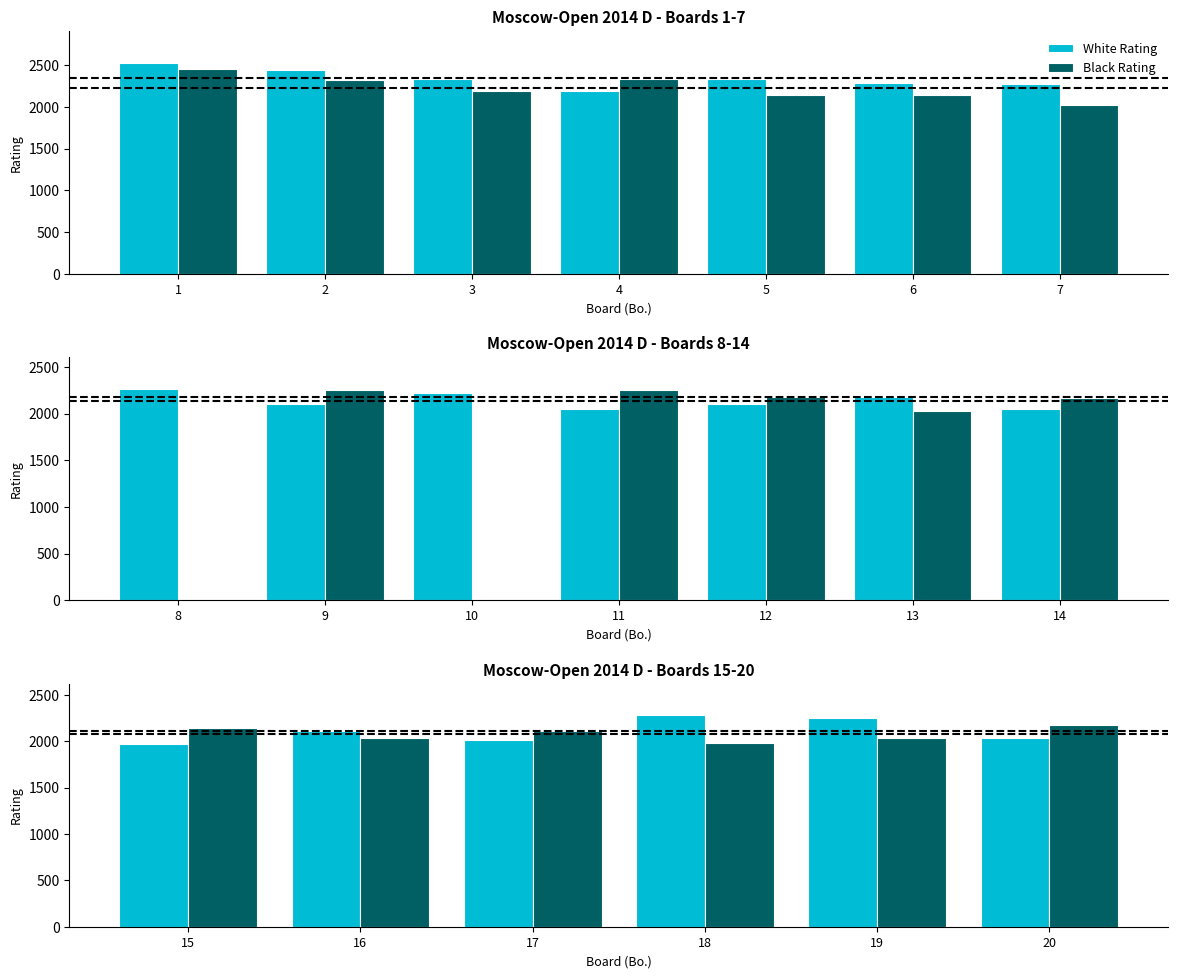

Are the bars horizontal?

No